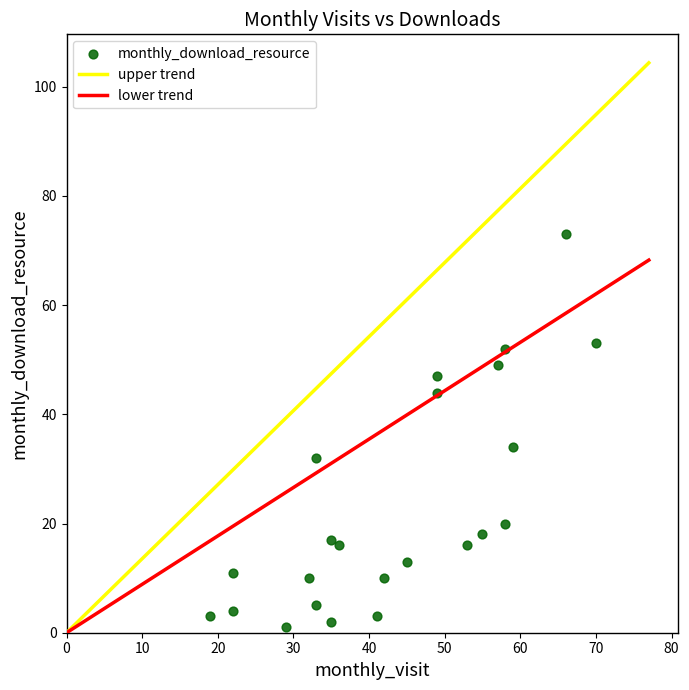

What Y value in the scatter plot is closest to 37?

34